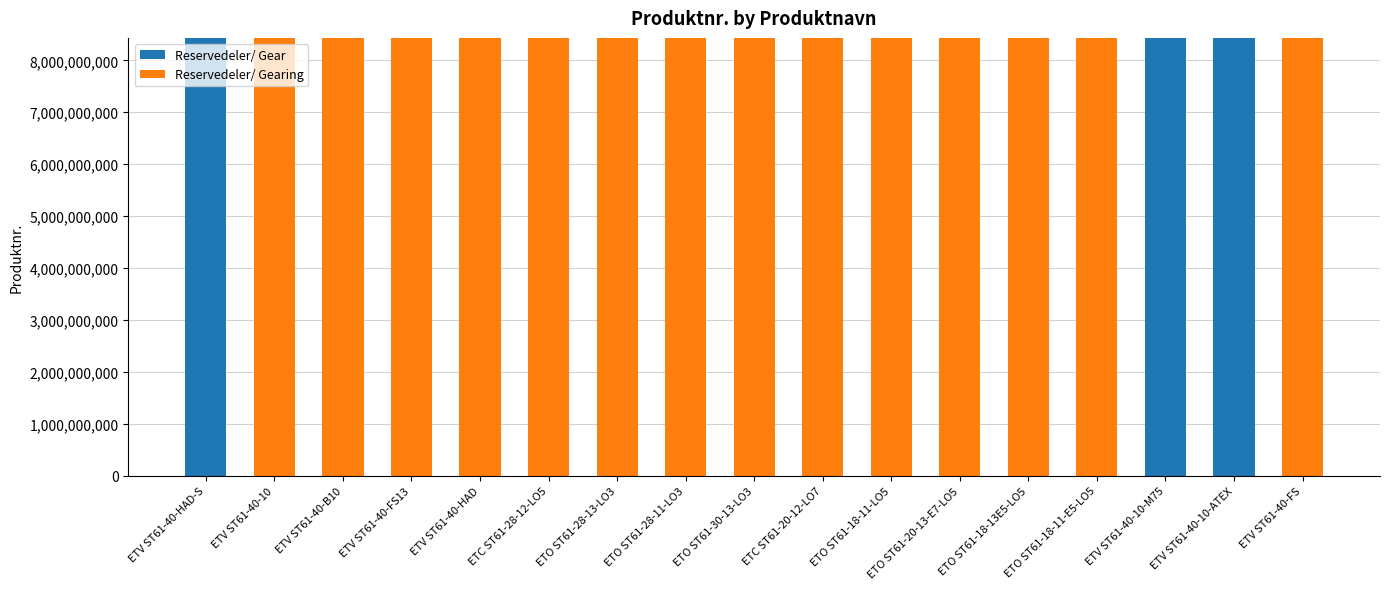

What is the sum of all Reservedeler/ Gear values?

25299609104